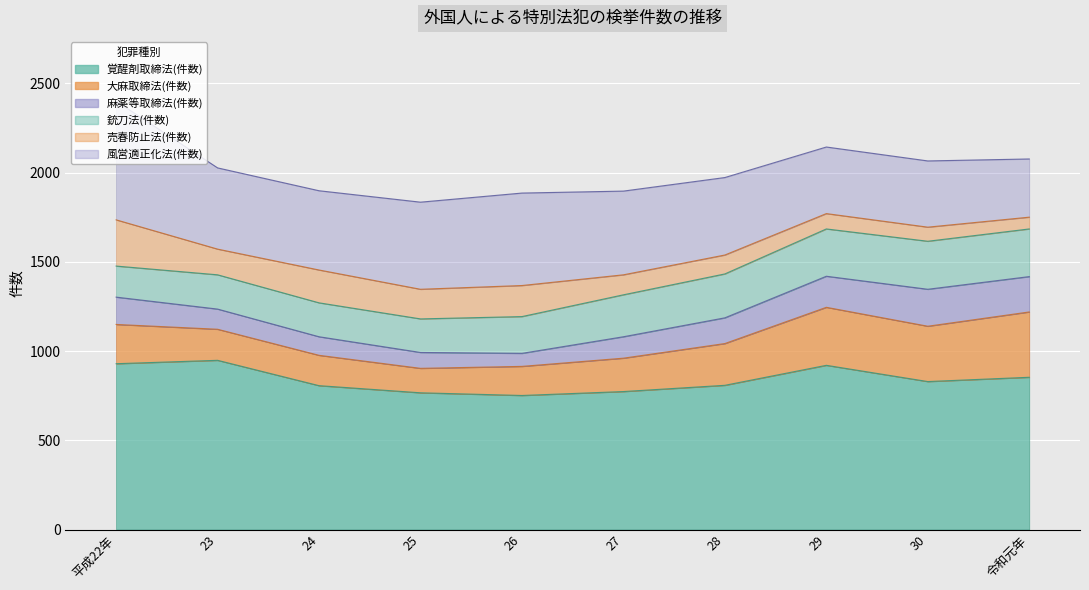

At which category is the sum across all series the highest?

平成22年